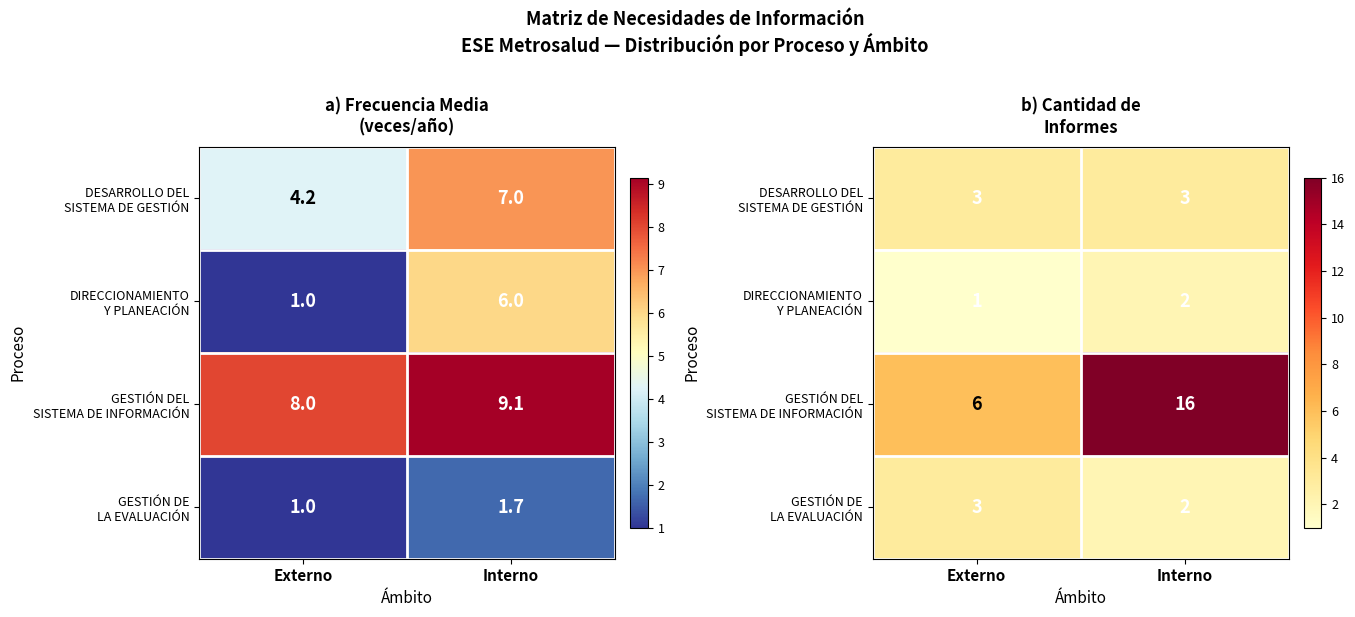

At which category is the sum across all series the highest?

Interno